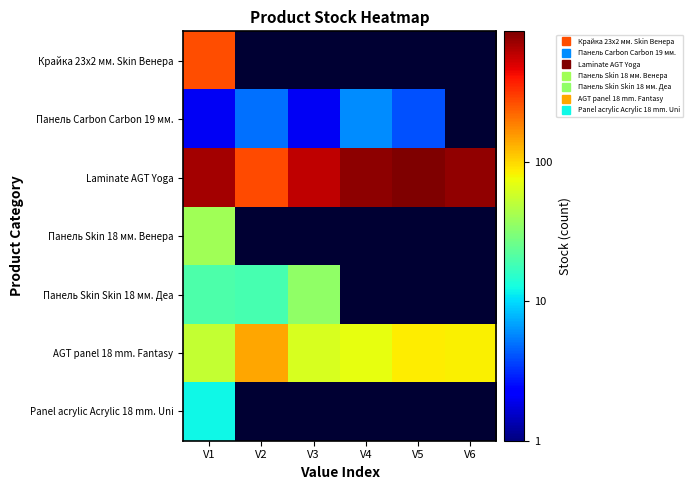

At how many categories does at least one series exceed 1?

6